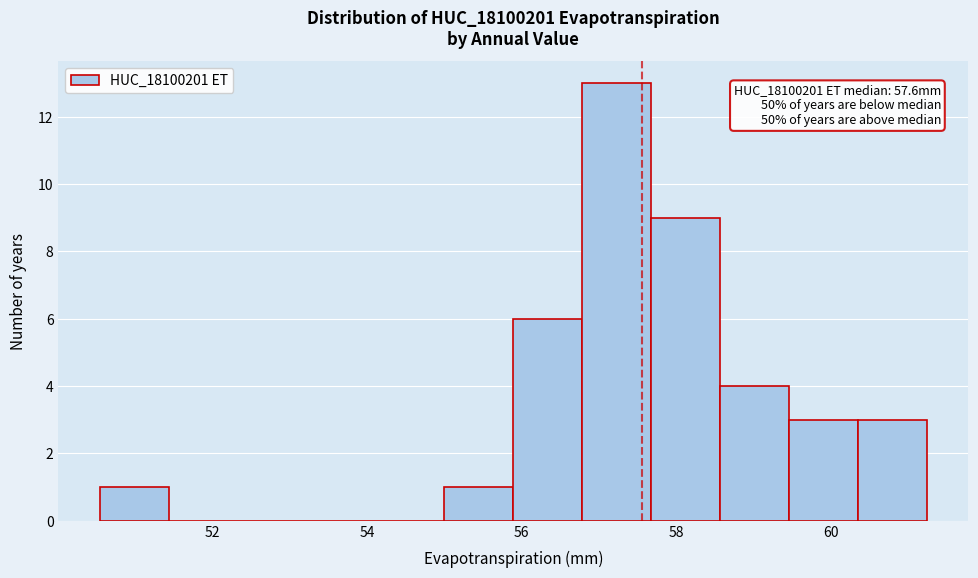

Which range on the x-axis has the tallest bar?

56.8 to 57.6